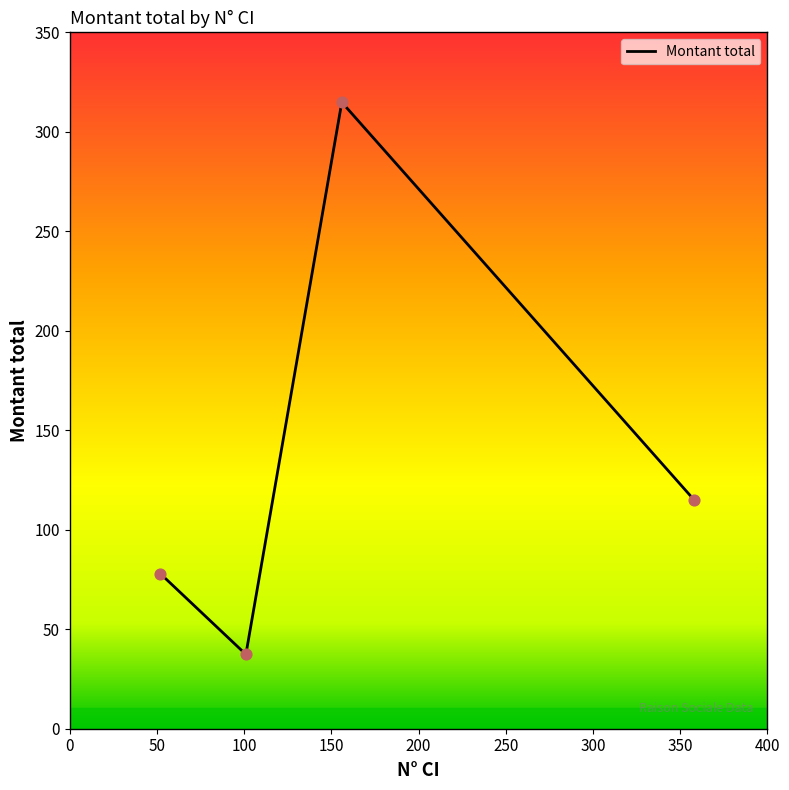

What is the greatest value displayed?

314.9